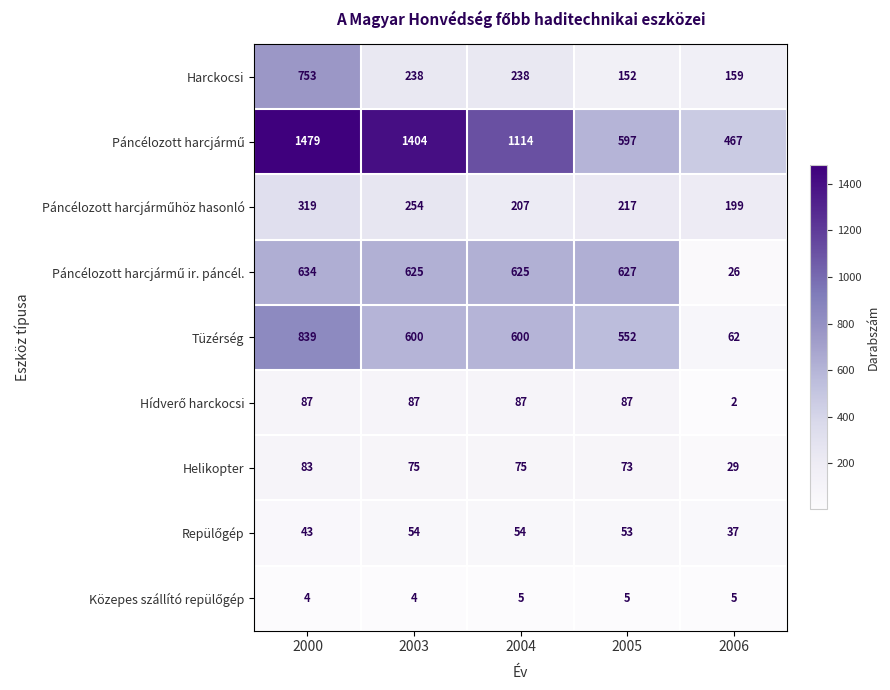

True or false: Tüzérség has a value of 552 at 2005.

True